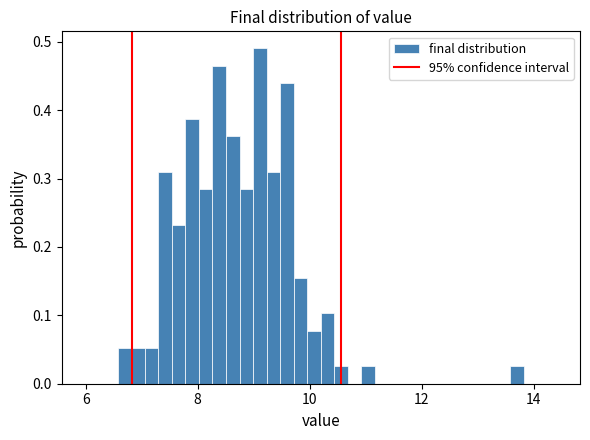

Read against the x-axis, roughly where is the centre of the tallest bar?

9.2